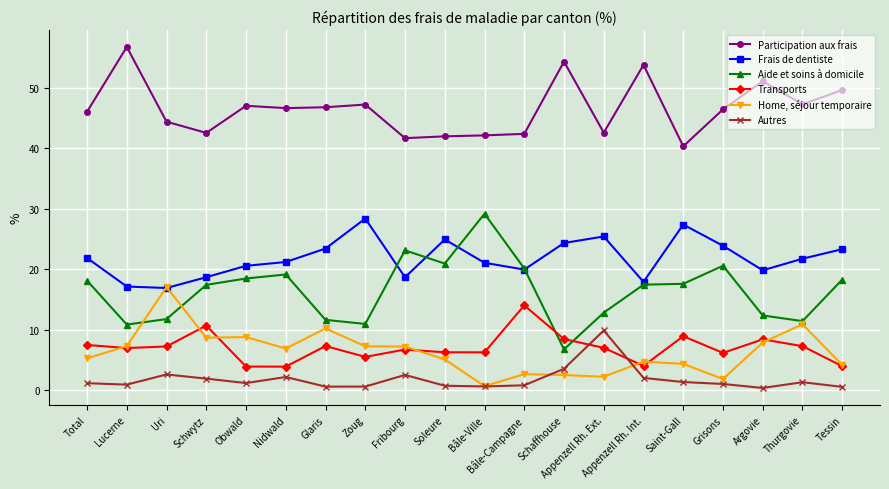

True or false: Frais de dentiste and Autres intersect in this chart.

False